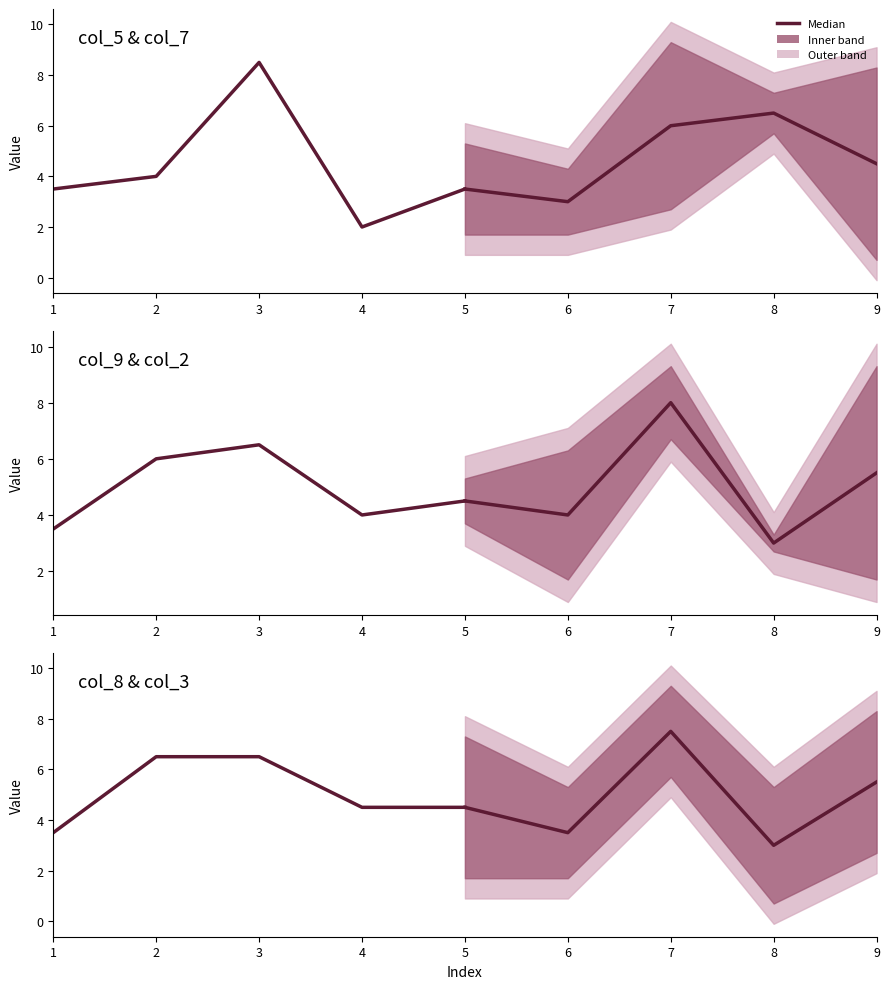

The value of col_9 & col_2 historical at 3 is 10.6. True or false?

False